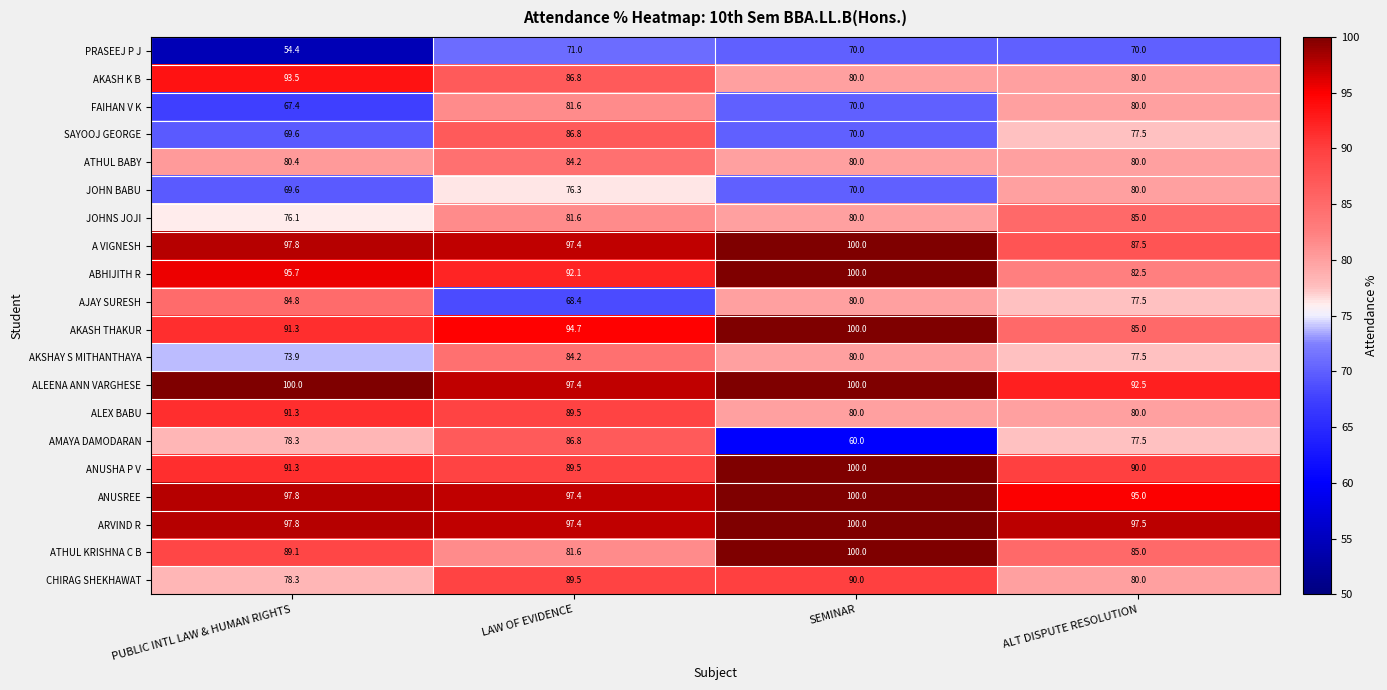

The AMAYA DAMODARAN series shows 137.6 at LAW OF EVIDENCE. True or false?

False